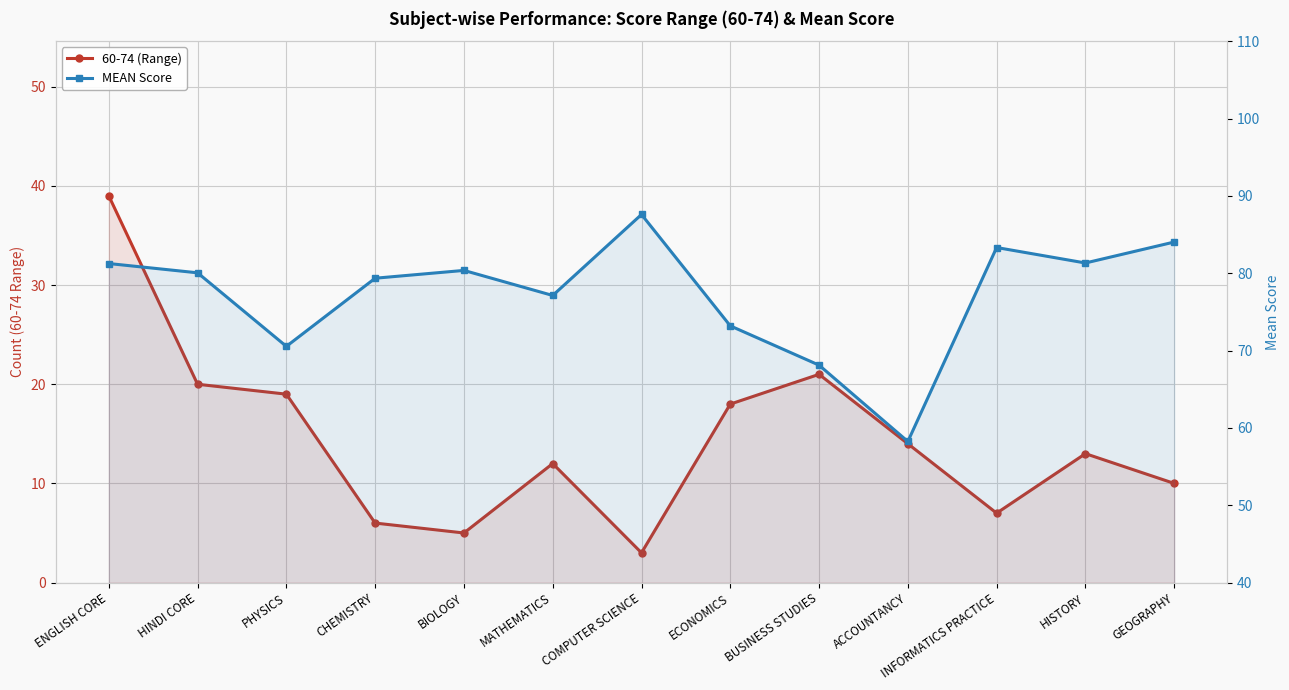

The value of 60-74 (Range) at HINDI CORE is 20.0. True or false?

True